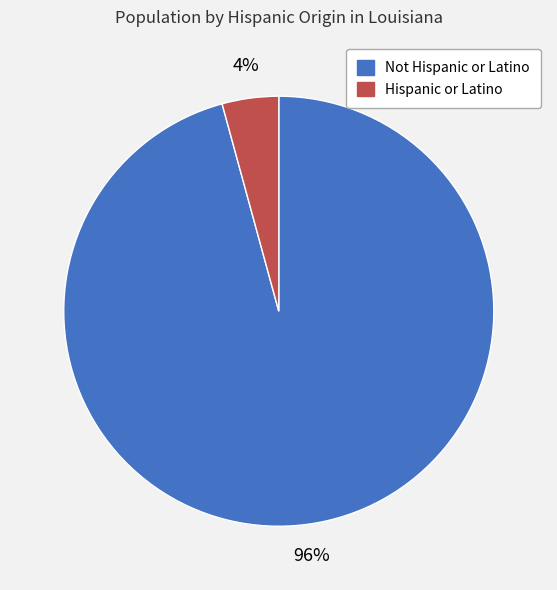

To the nearest percent, what is the combined percentage of Not Hispanic or Latino and Hispanic or Latino?

100%